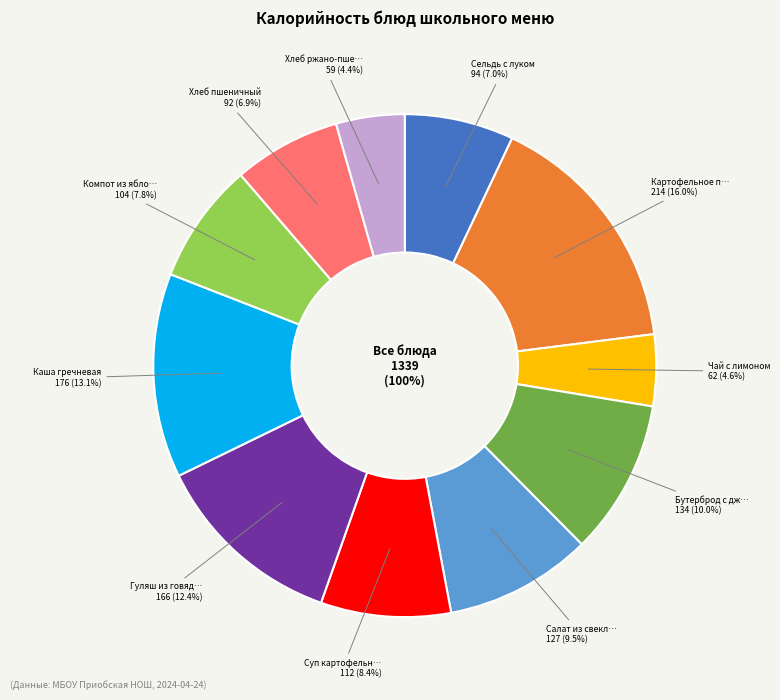

To the nearest percent, what is the difference between the largest and smallest slice percentages?

12%